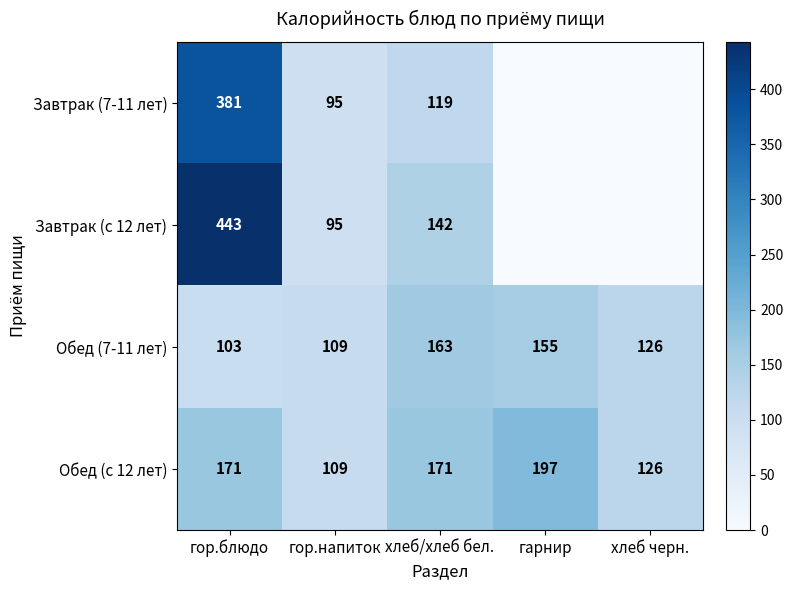

What is the difference between the Обед (с 12 лет) values at гарнир and гор.напиток?

88